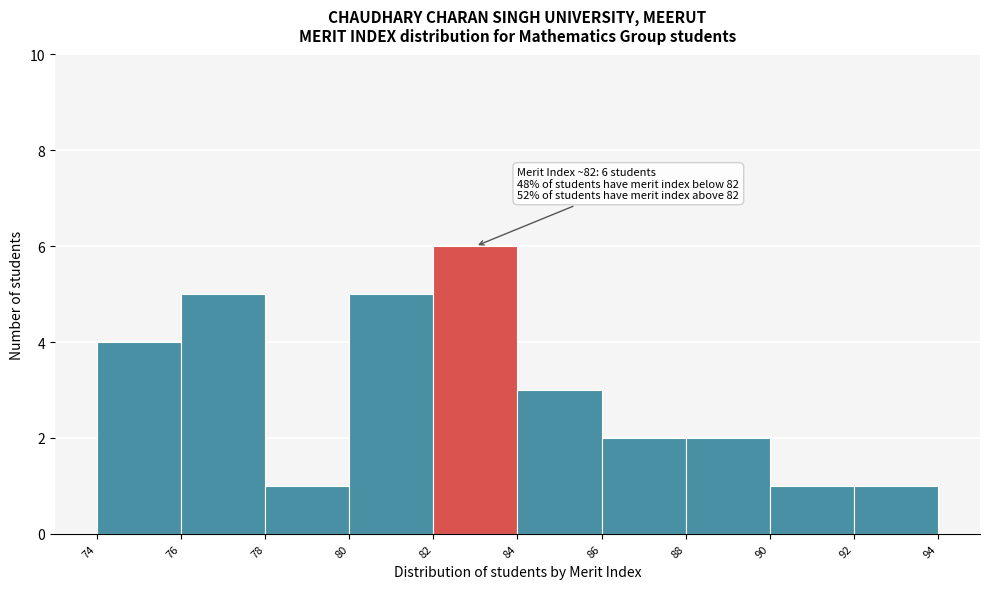

Which range on the x-axis has the tallest bar?

82 to 84